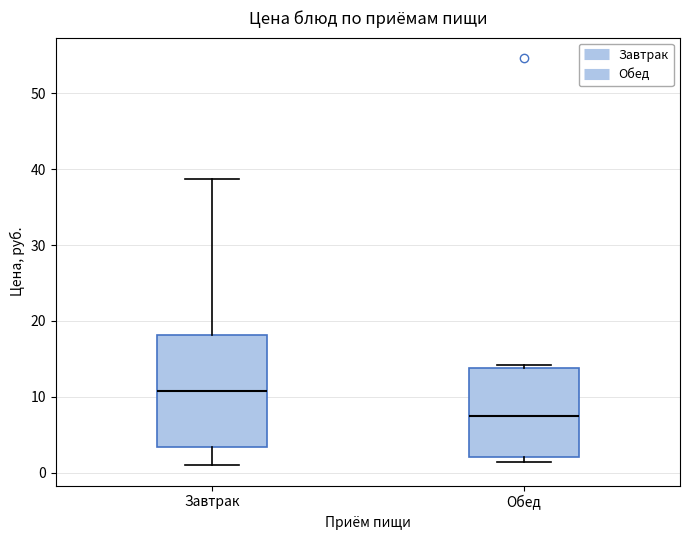

Where is the upper edge of the box for Обед on the y-axis? The values are not printed on the chart, so give them approximately, as read against the axis.

14